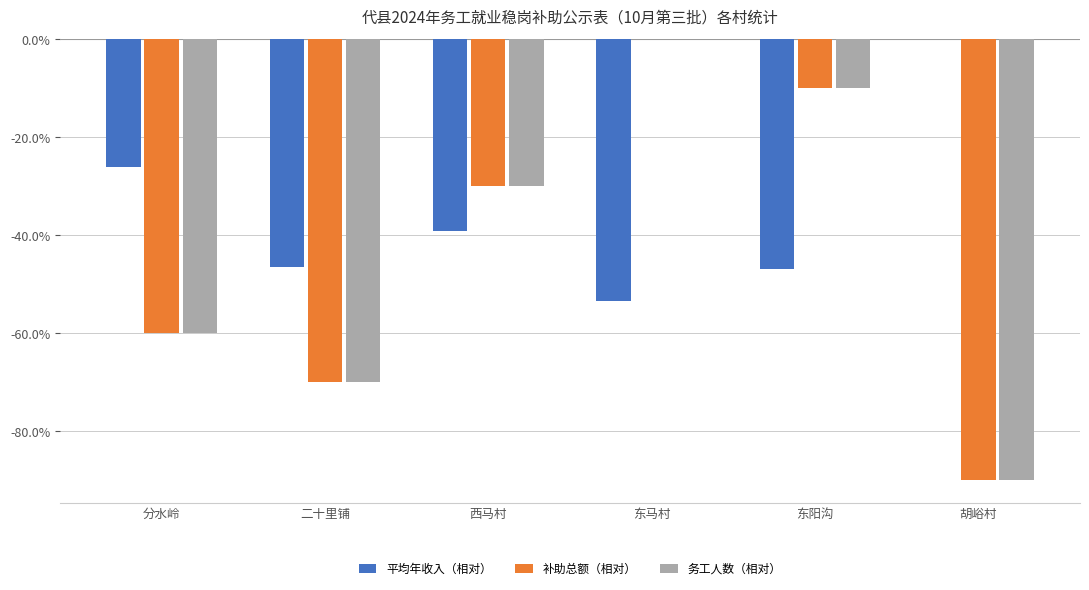

Which category has the highest value in the 补助总额（相对） series?

东马村